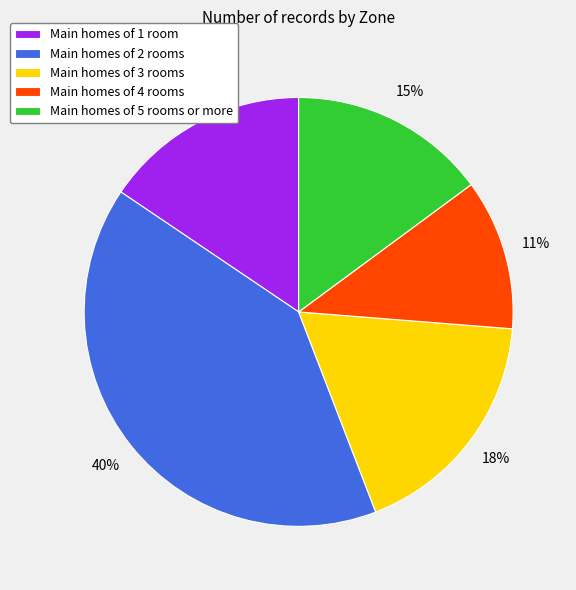

Is Main homes of 4 rooms the majority of the pie?

No